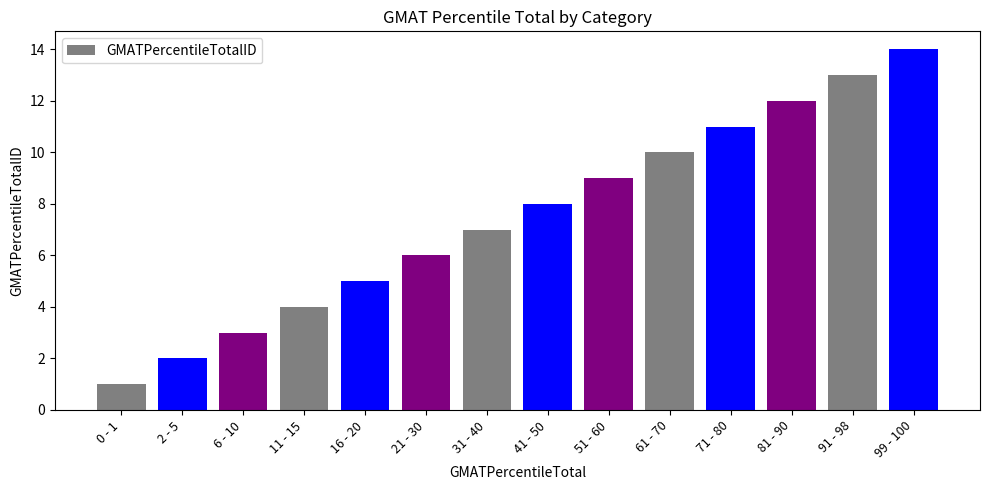

How many data points are less than 8?

7